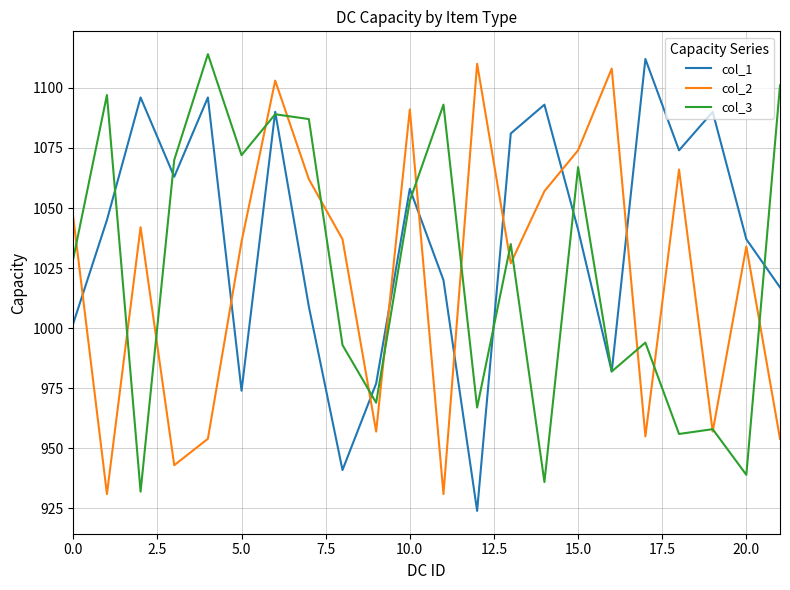

Which series has the largest total across all categories?

col_1